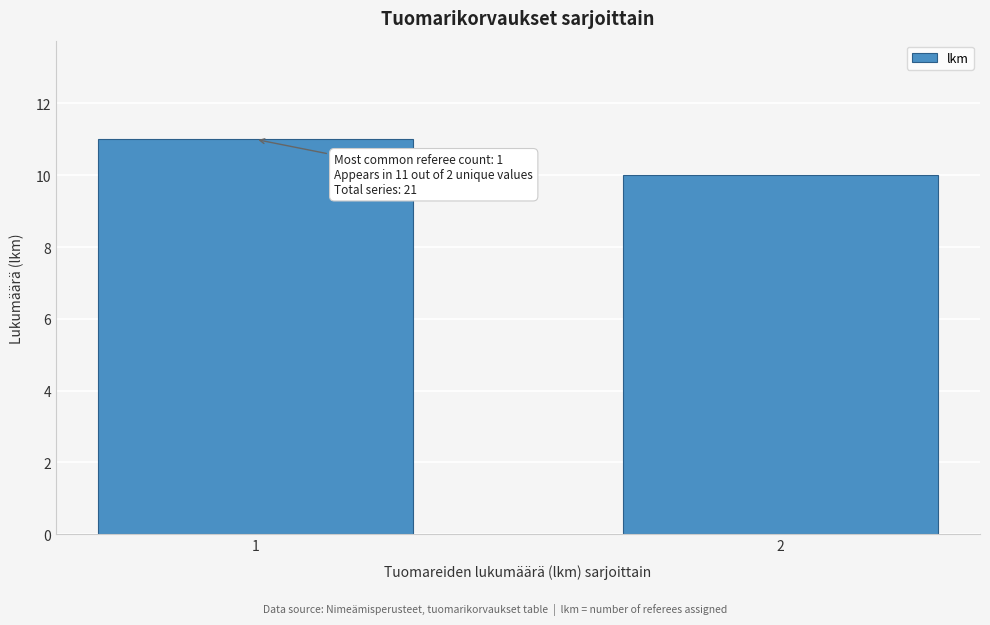

Reading left to right, list all the values displayed in this chart.

1=11	2=10